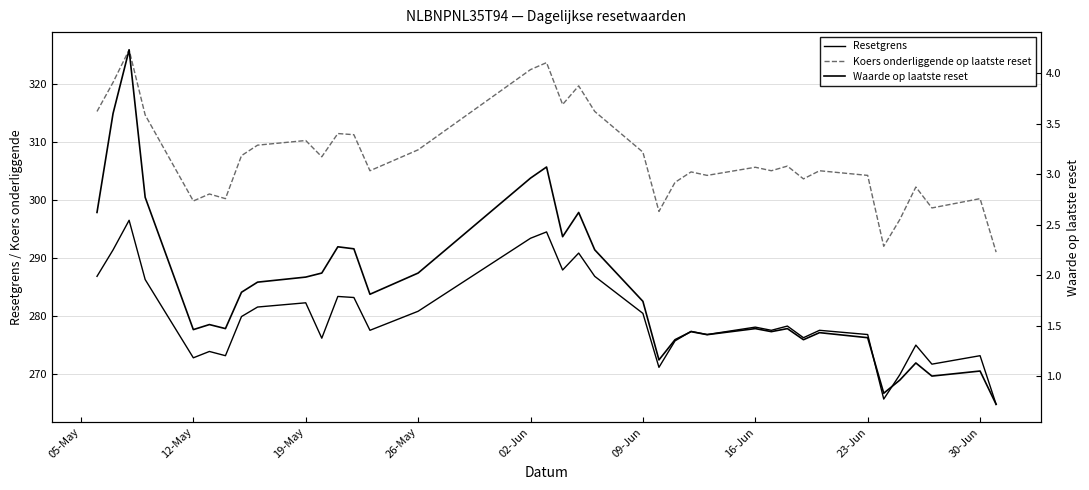

What is the value of the Resetgrens point at the 31st from the left?

276.8